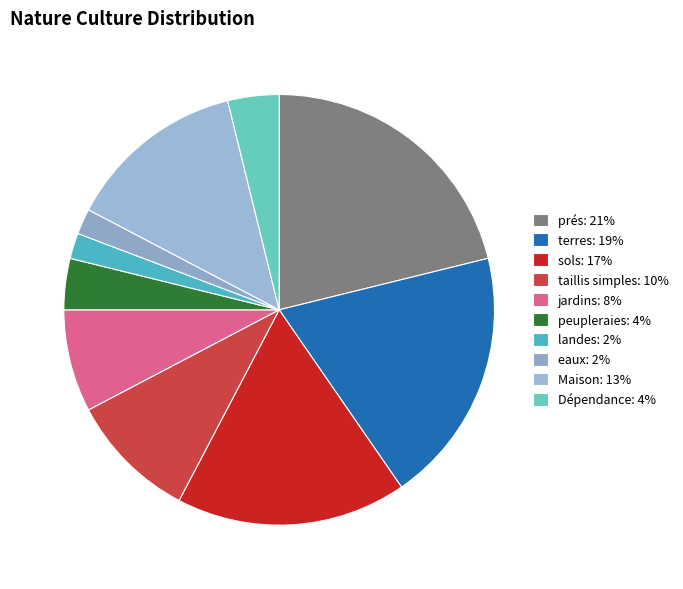

Count the number of slices in the pie.

10